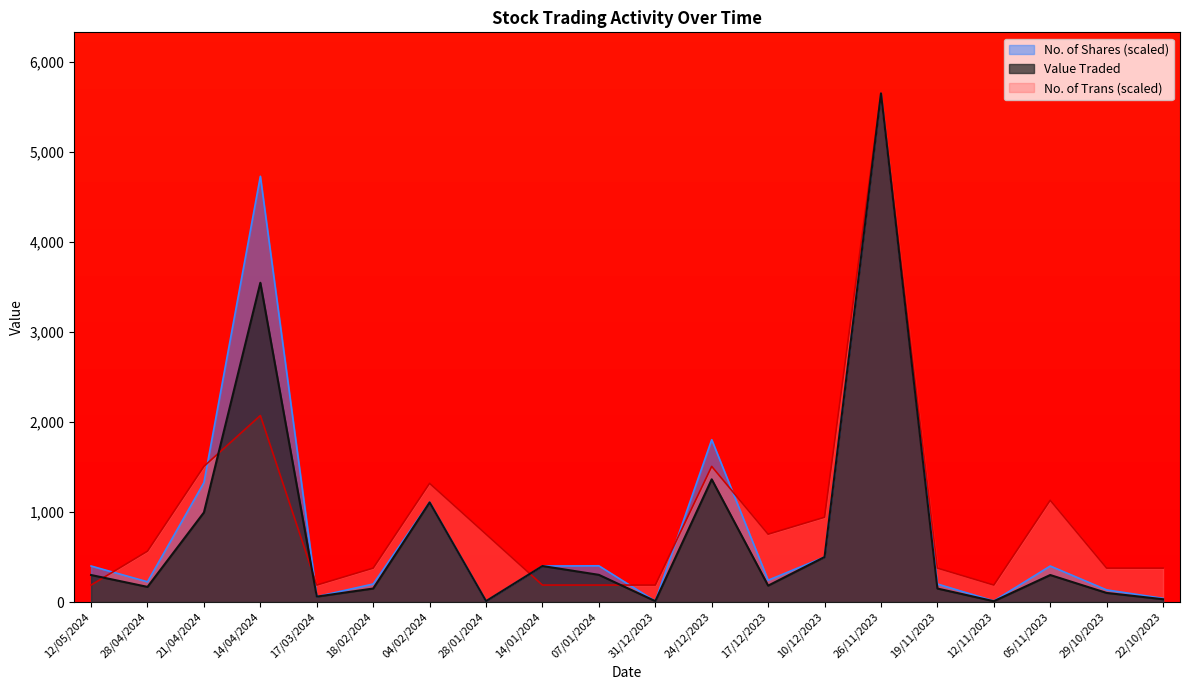

Where do No. of Shares and Value Traded first cross each other?

10/12/2023 and 26/11/2023